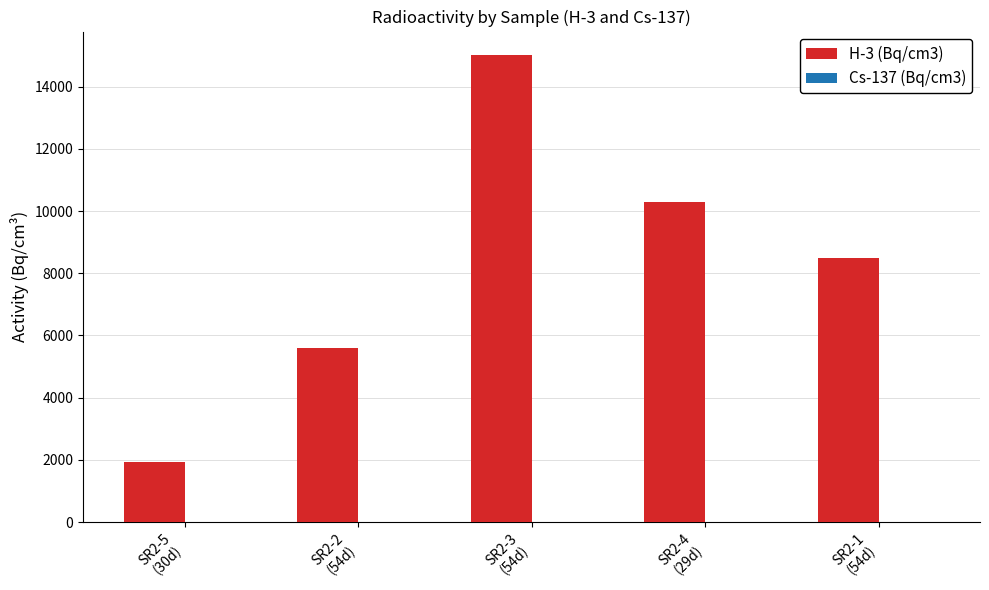

At which category is the sum across all series the highest?

SR2-3
(54d)